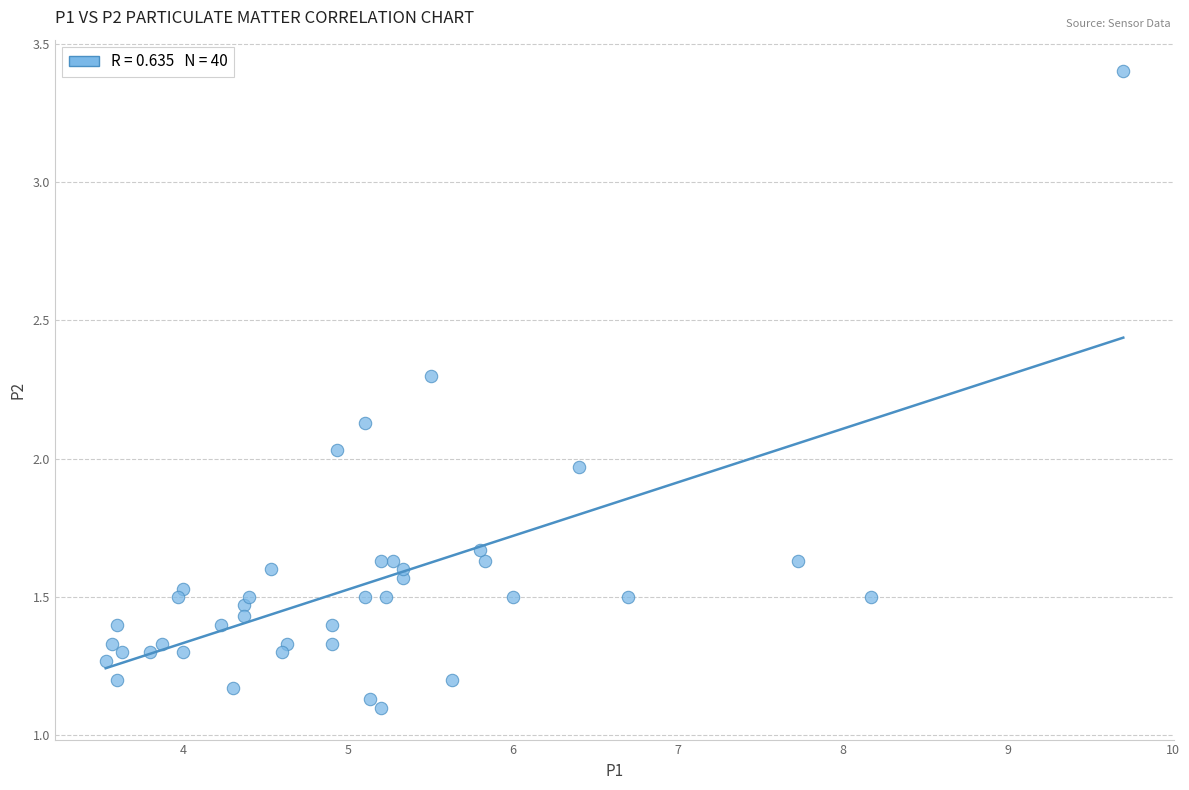

What is the range of Y values (max minus min)?

2.3